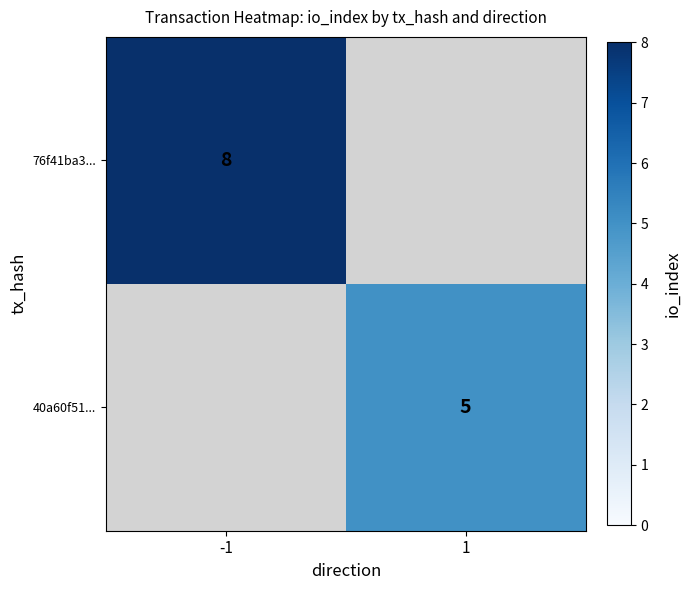

The 40a60f51... series shows 8.2 at 1. True or false?

False